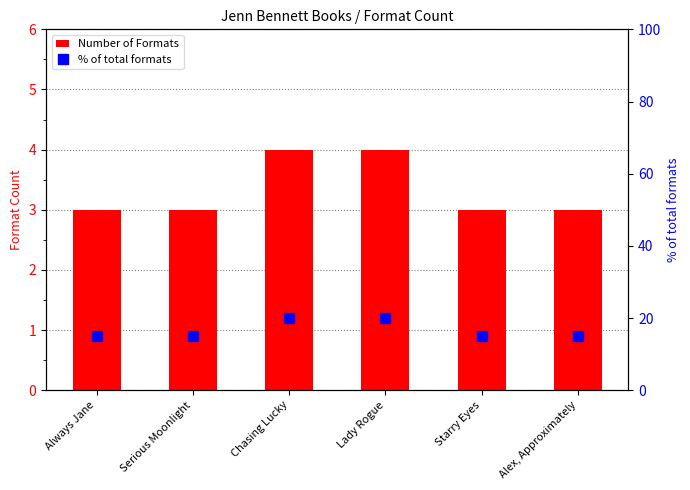

True or false: Number of Formats has a value of 2 at Alex, Approximately.

False